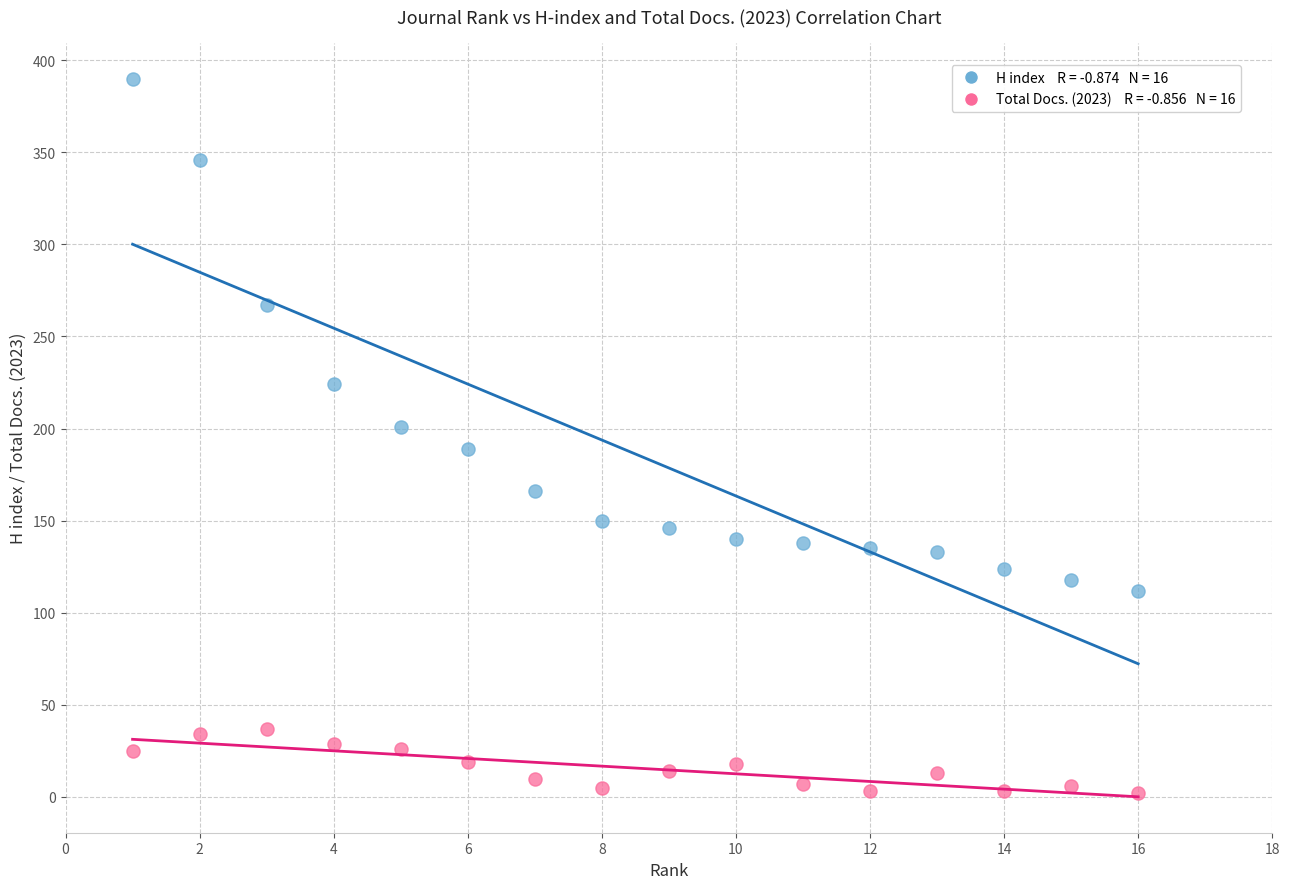

Across all data points, what is the range of X values (max minus min)?

15